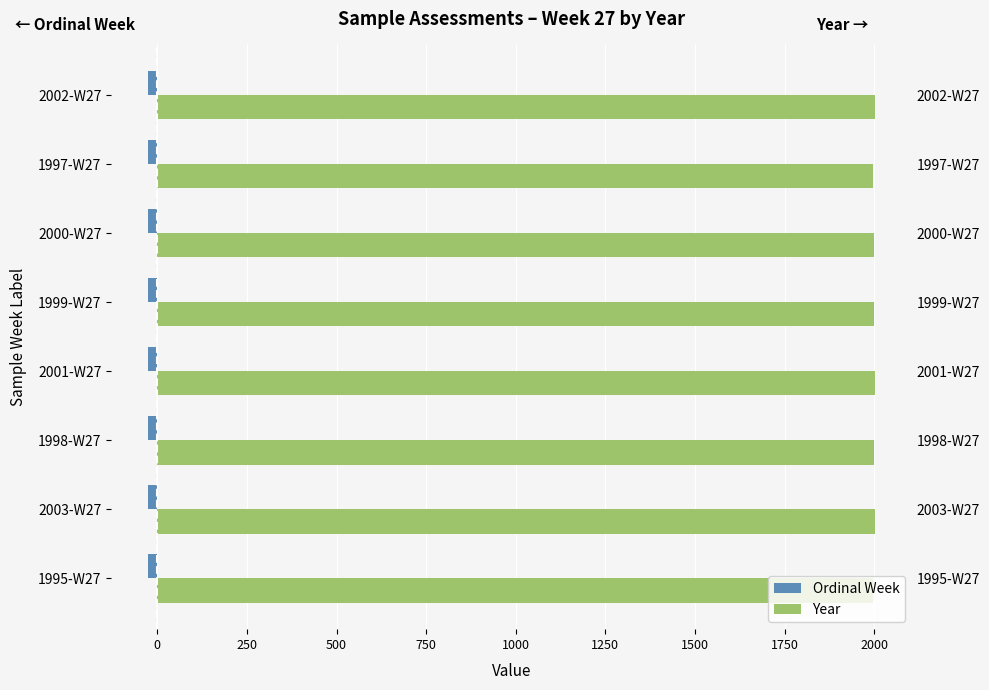

List the series in order of their peak value, highest first.

Year, Ordinal Week